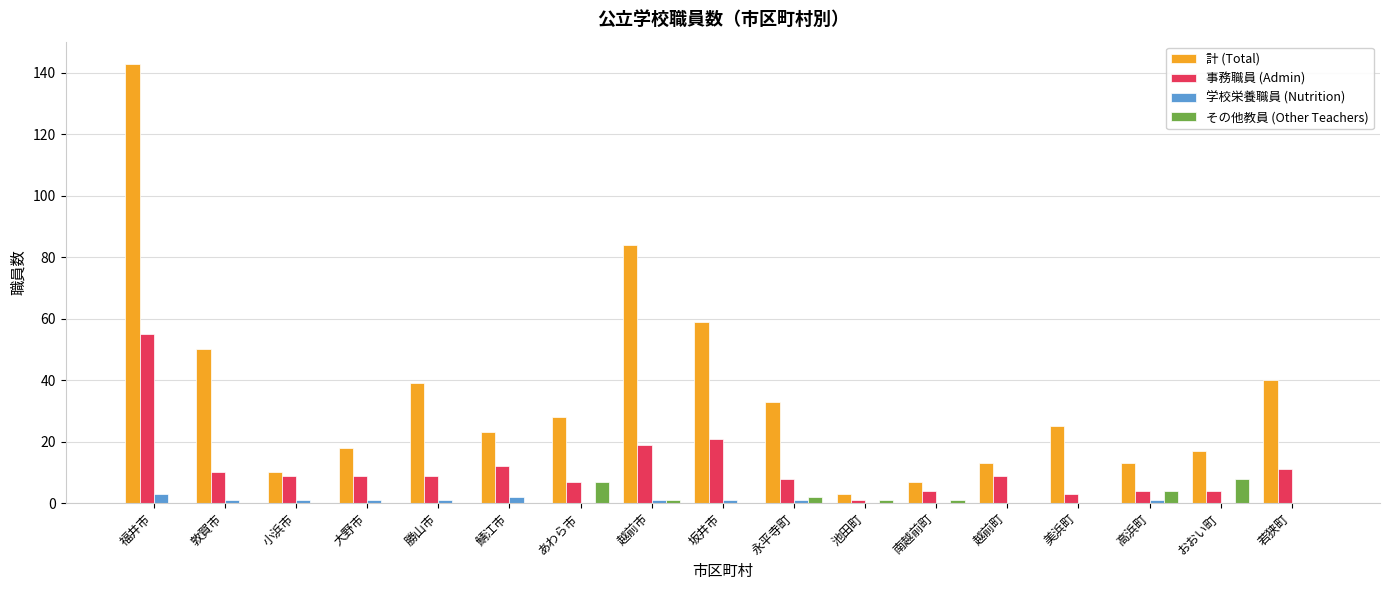

The 計 (Total) series shows 57 at 勝山市. True or false?

False